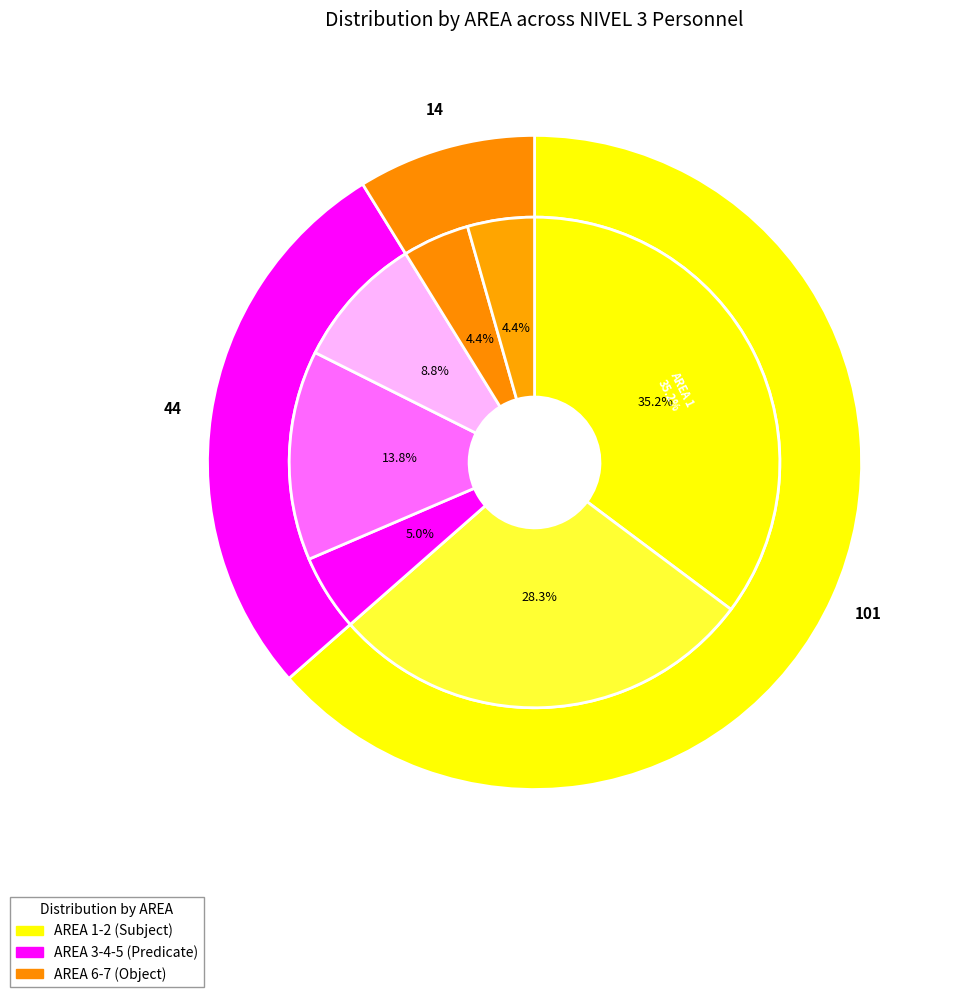

What is the change in value from 3 to 6?

+3